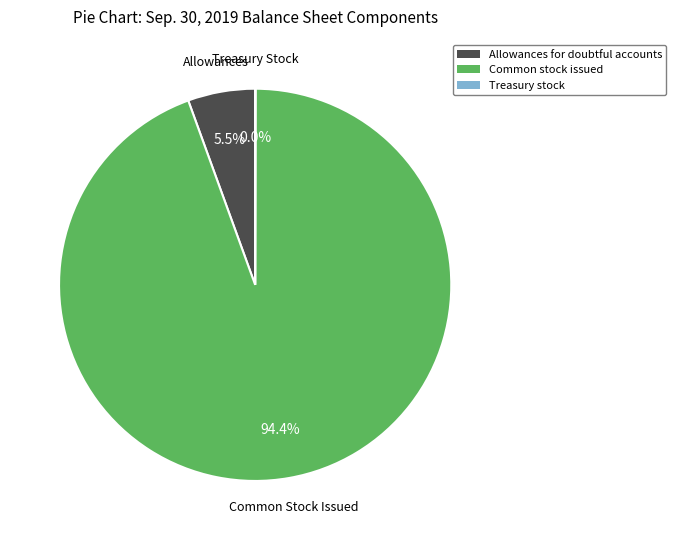

What is the total percentage of Common stock issued and Allowances for doubtful accounts?

100.0%